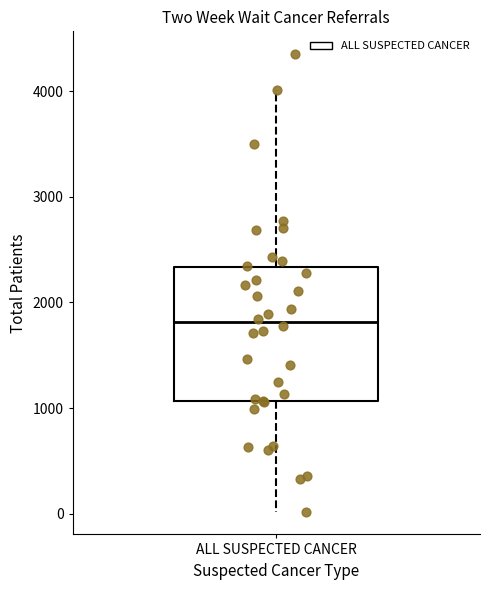

Where does the upper whisker of the box for ALL SUSPECTED CANCER end on the y-axis? The values are not printed on the chart, so give them approximately, as read against the axis.

4000